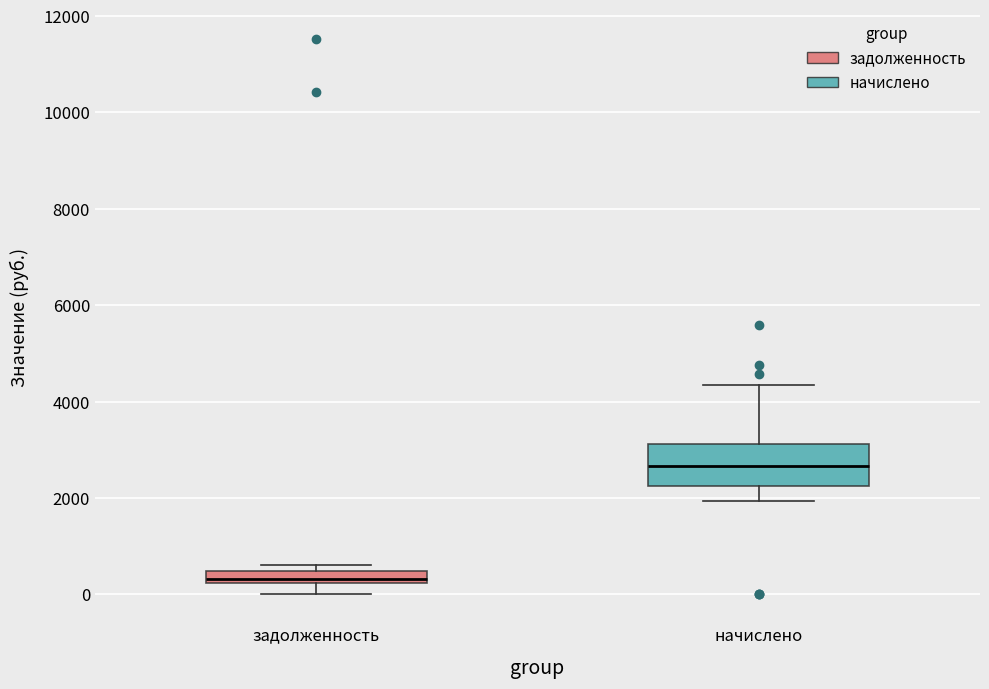

Which box is the tallest, from its lower edge to its upper edge?

начислено